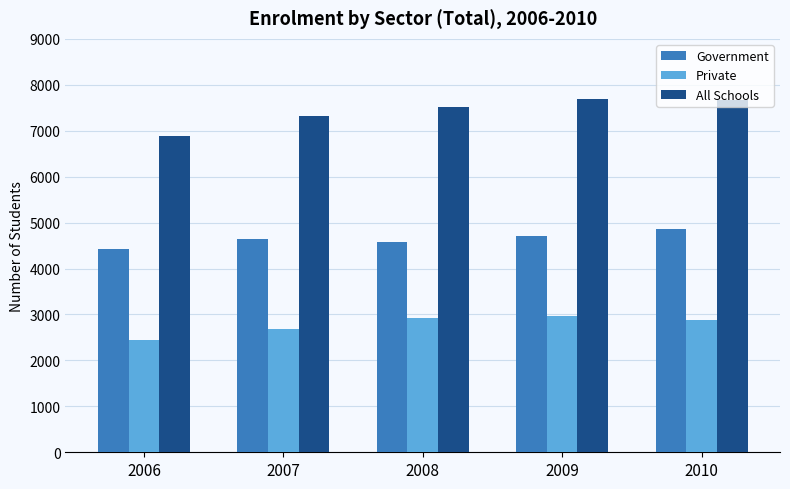

What is the spread (max minus min) of values at 2007?

4637